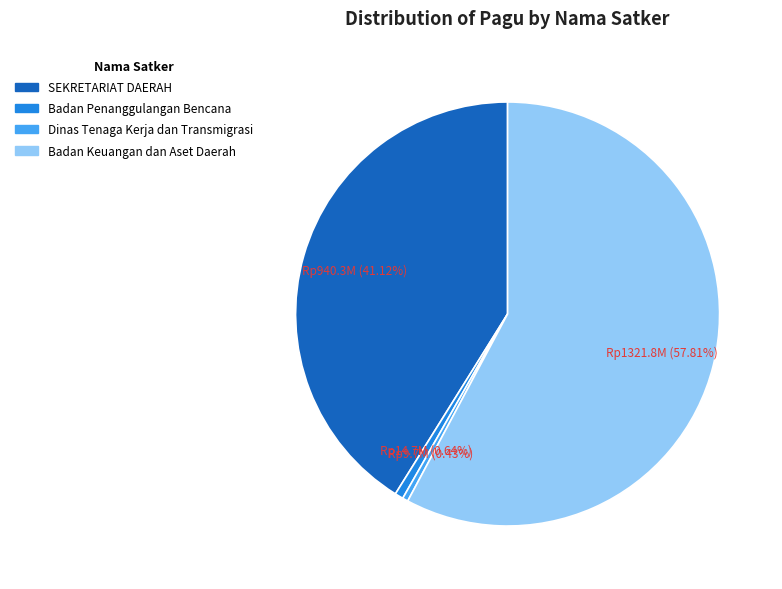

Is there any slice that represents more than half of the pie?

Yes